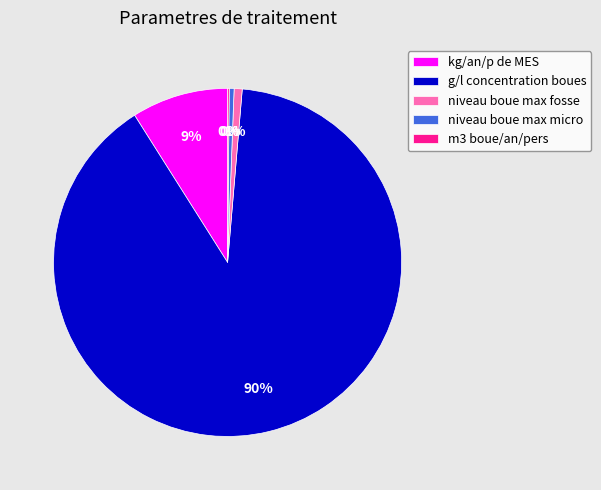

Do kg/an/p de MES and niveau boue max fosse together represent more than half of the pie?

No